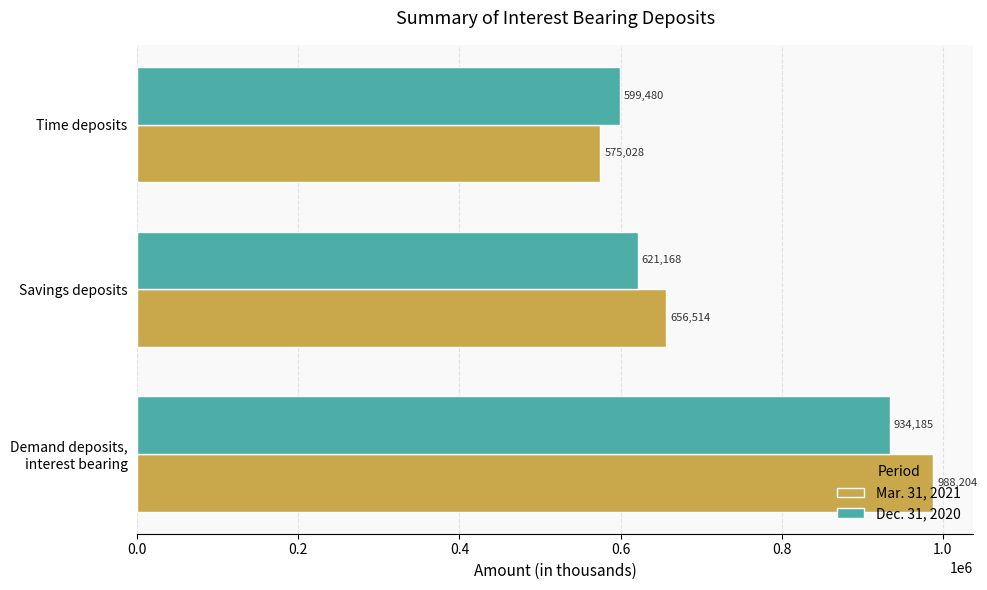

Which series has the largest total across all categories?

Mar. 31, 2021